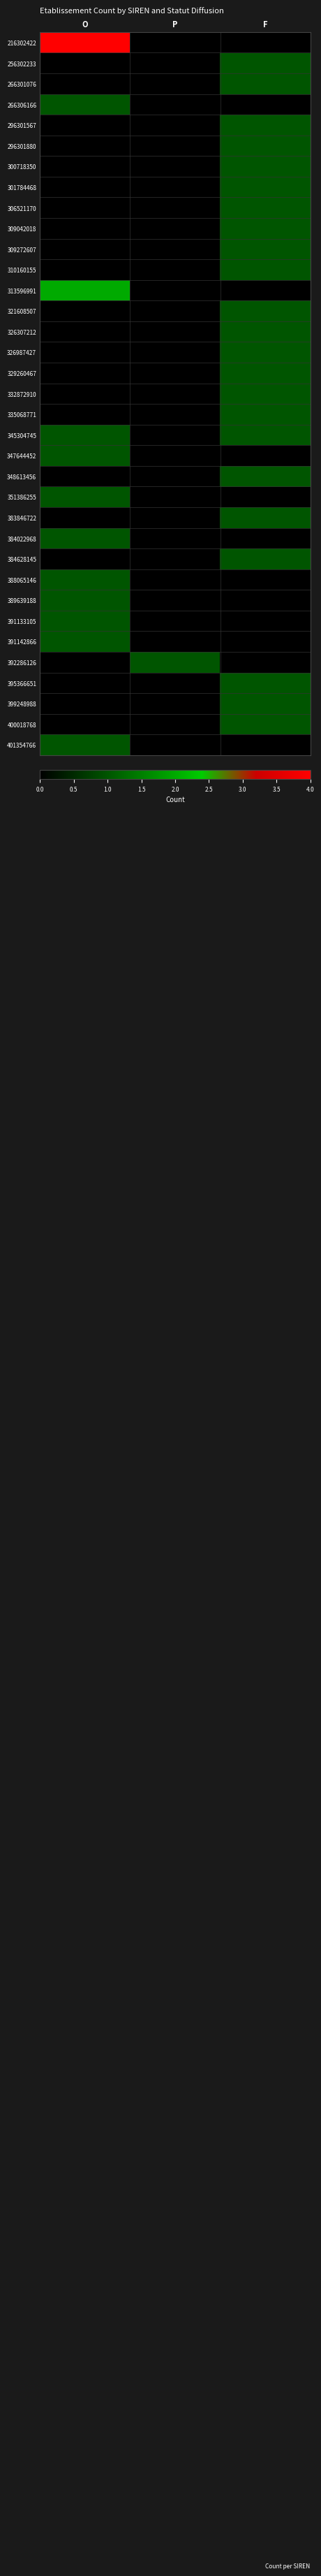

Which series has the largest range (max minus min)?

216302422